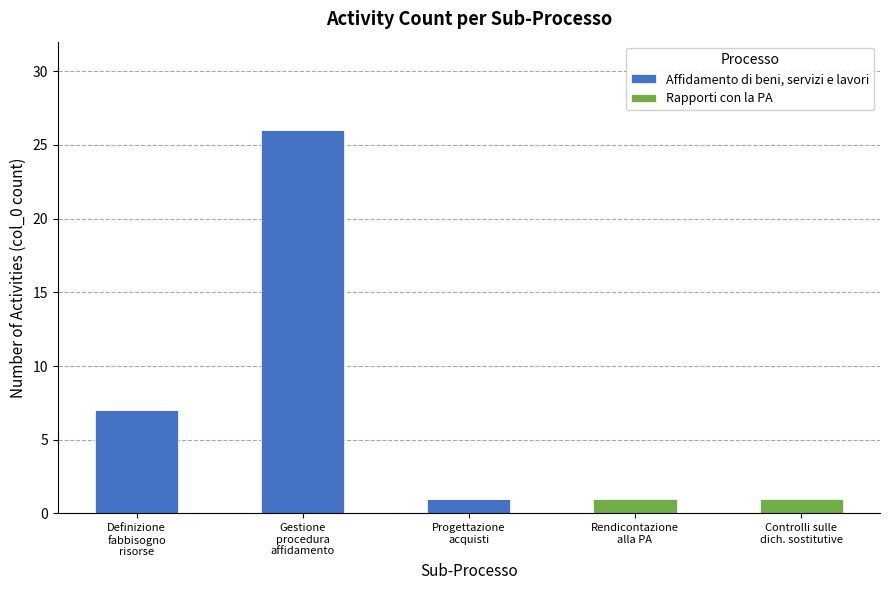

How many categories are shown in the chart?

5